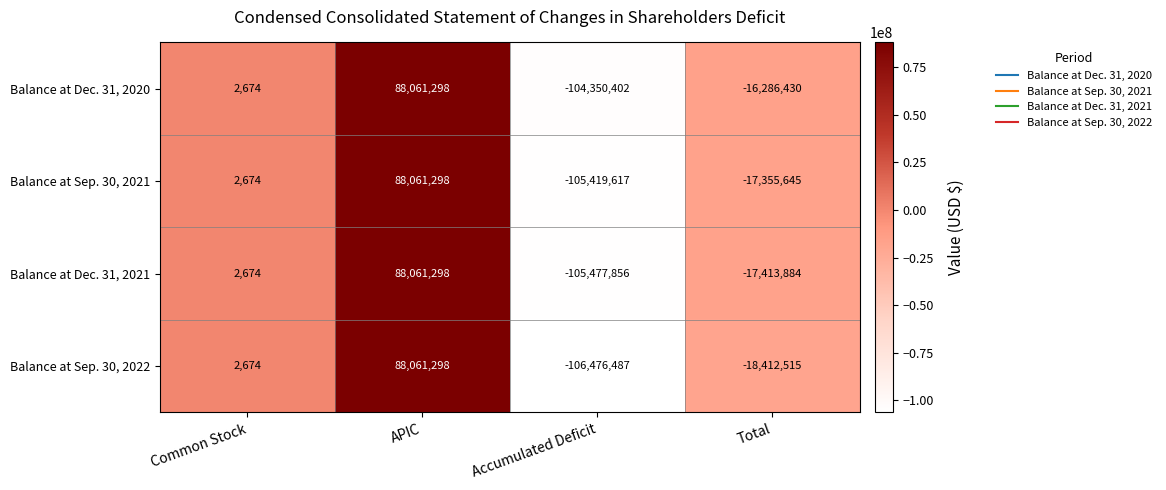

At which category is the sum across all series the highest?

APIC